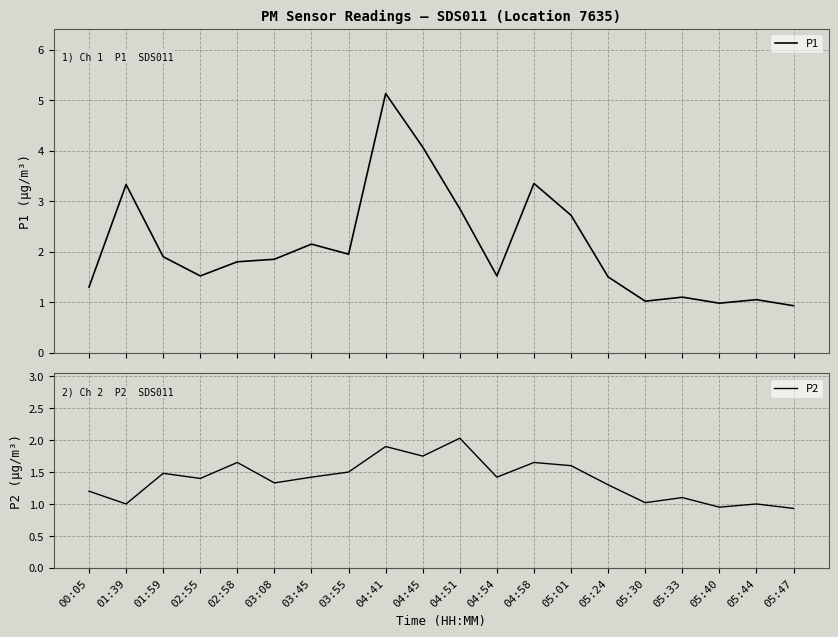

How many interior local peaks does the P2 series have?

7